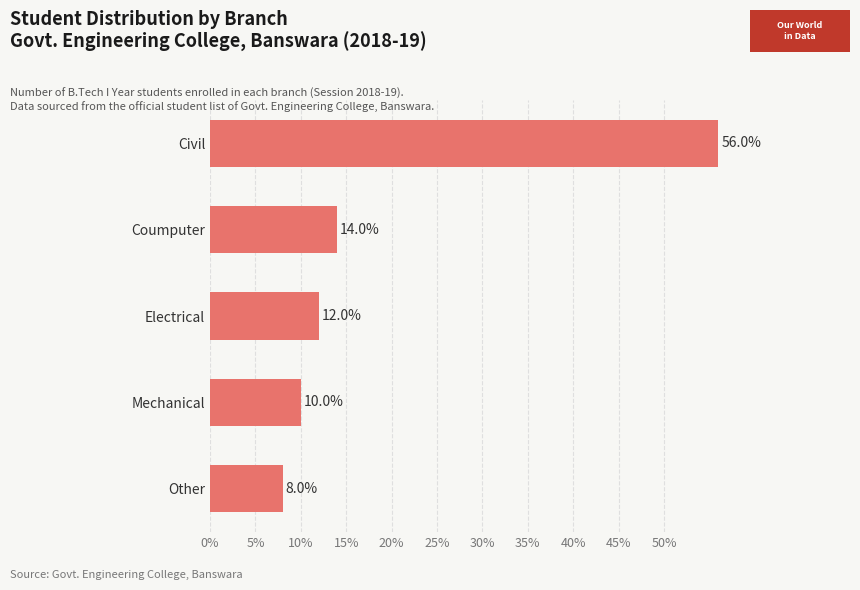

How many series are shown in this chart?

1